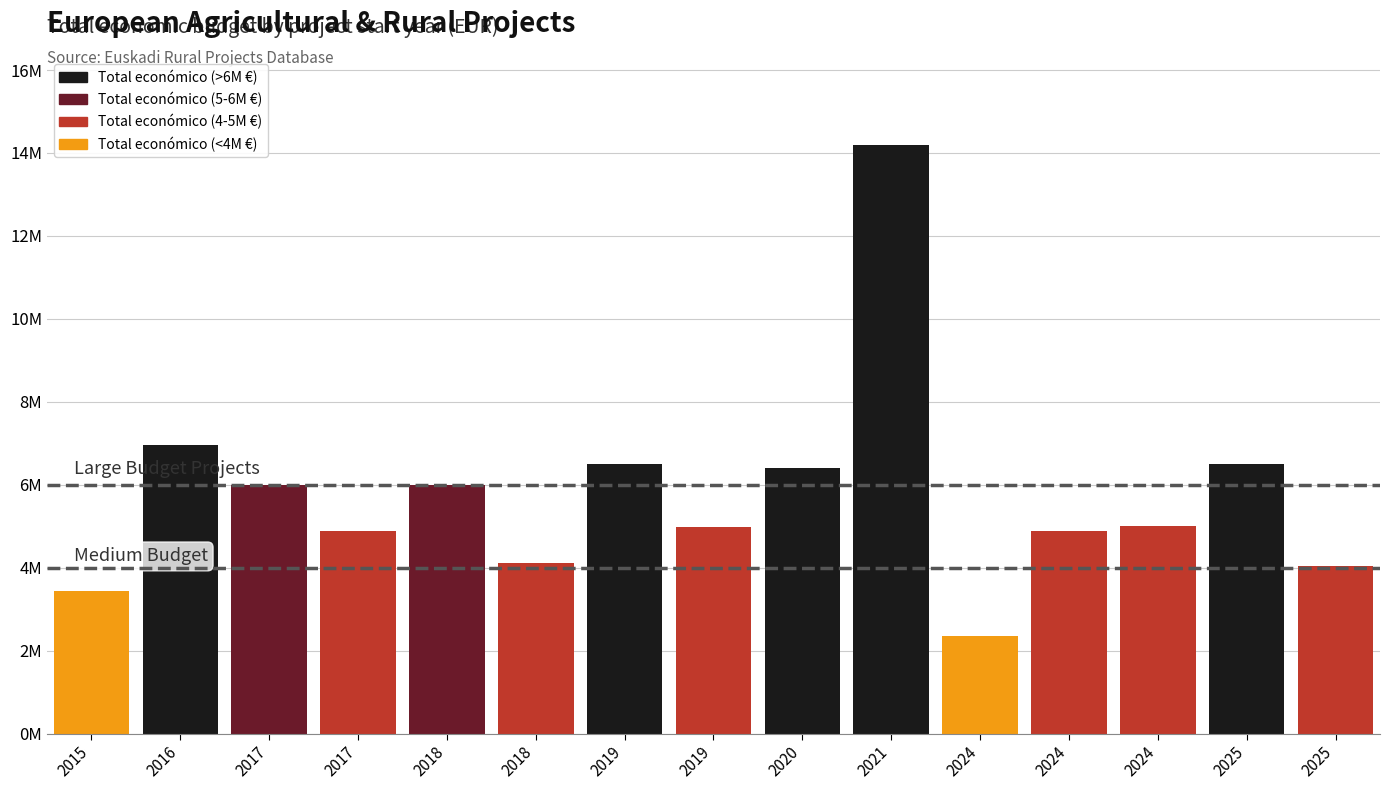

Are the bars horizontal?

No